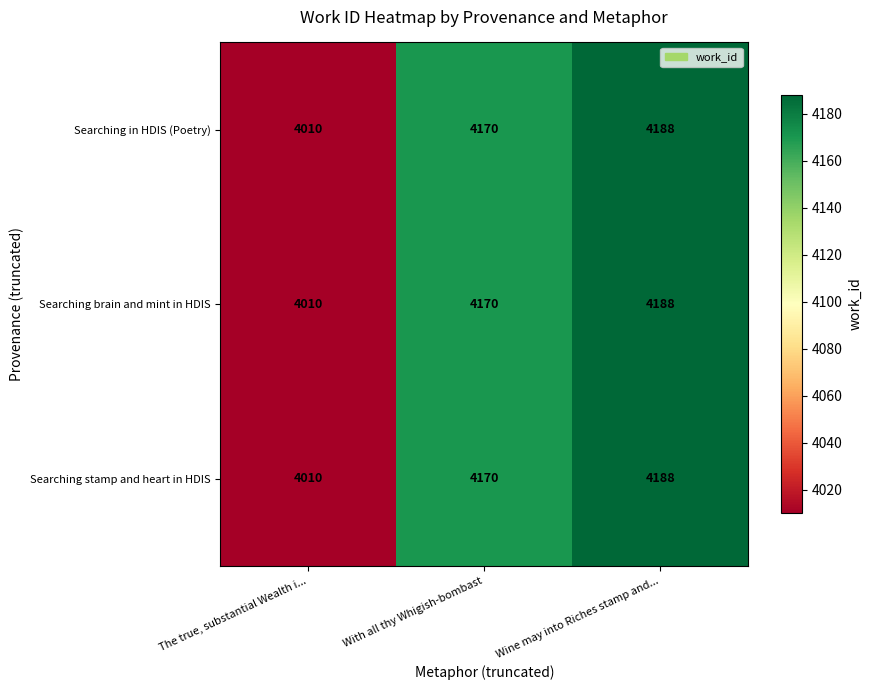

True or false: Searching in HDIS (Poetry) has a value of 5984 at Wine may into Riches stamp and....

False